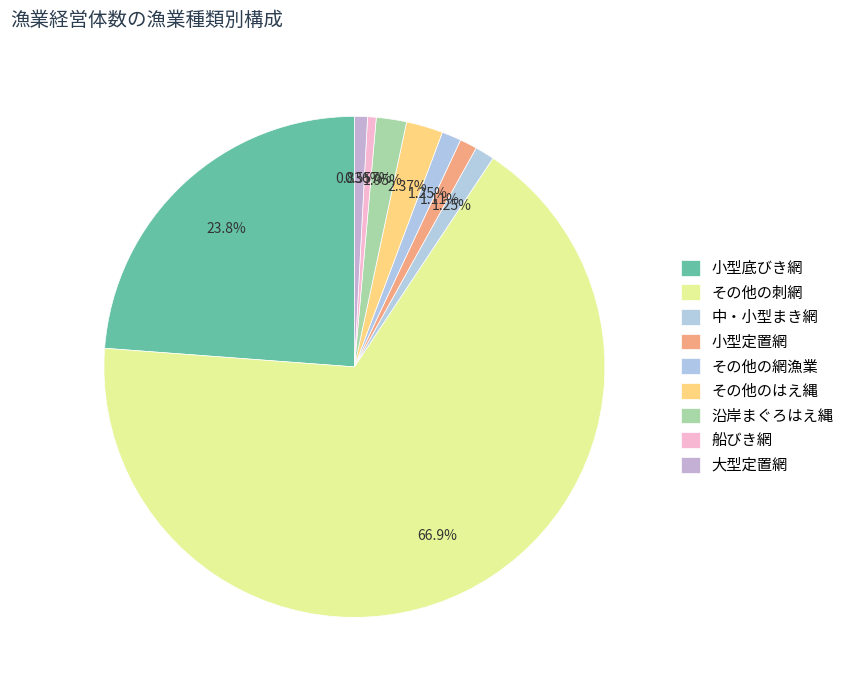

Combined, what portion of the pie is 小型底びき網 and 小型定置網?

24.9%